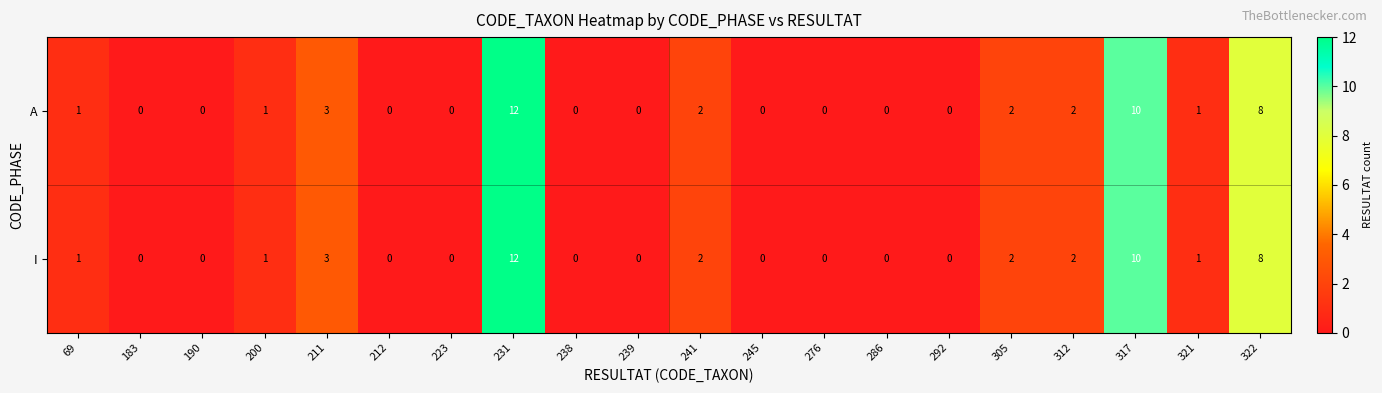

What is the greatest value displayed?

12